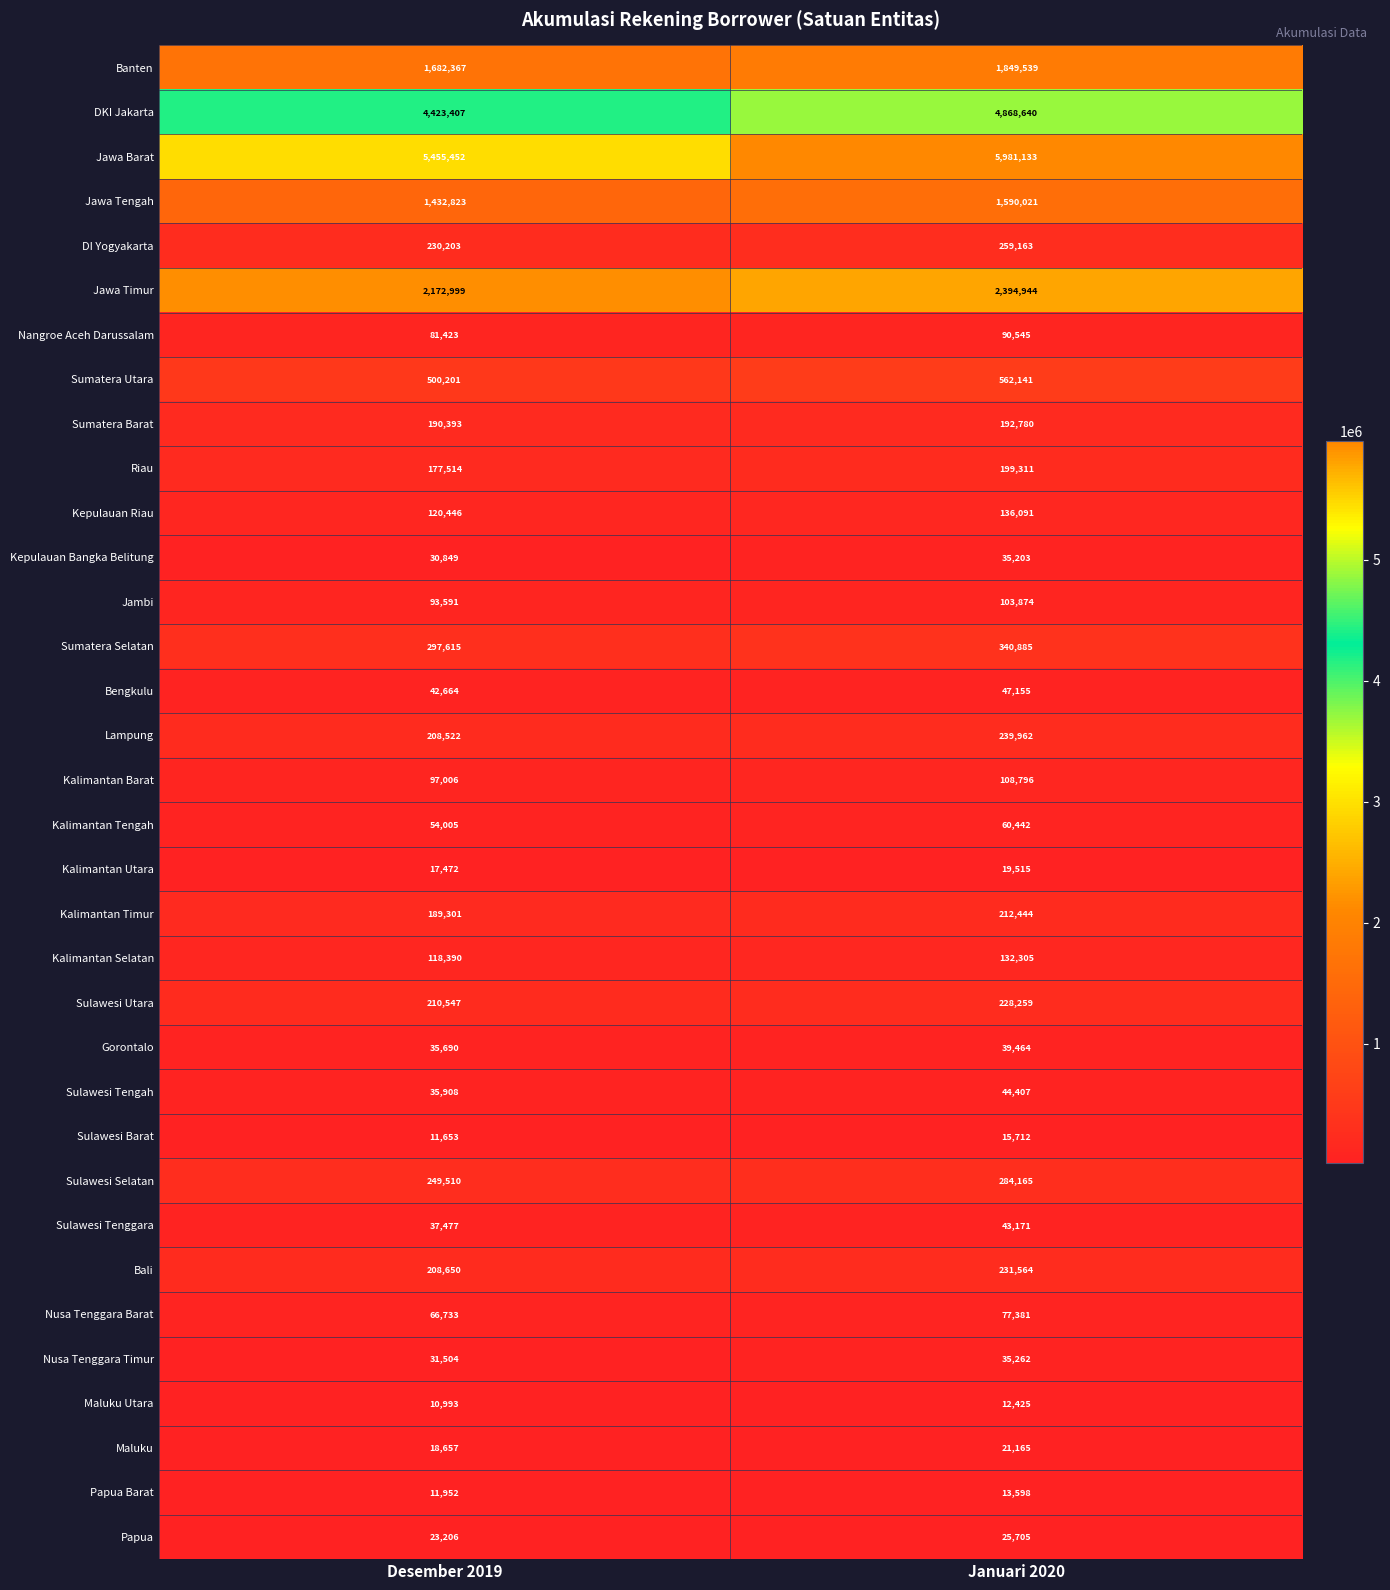

Is the value of Riau at Januari 2020 greater than the value of Jawa Barat at Januari 2020?

No